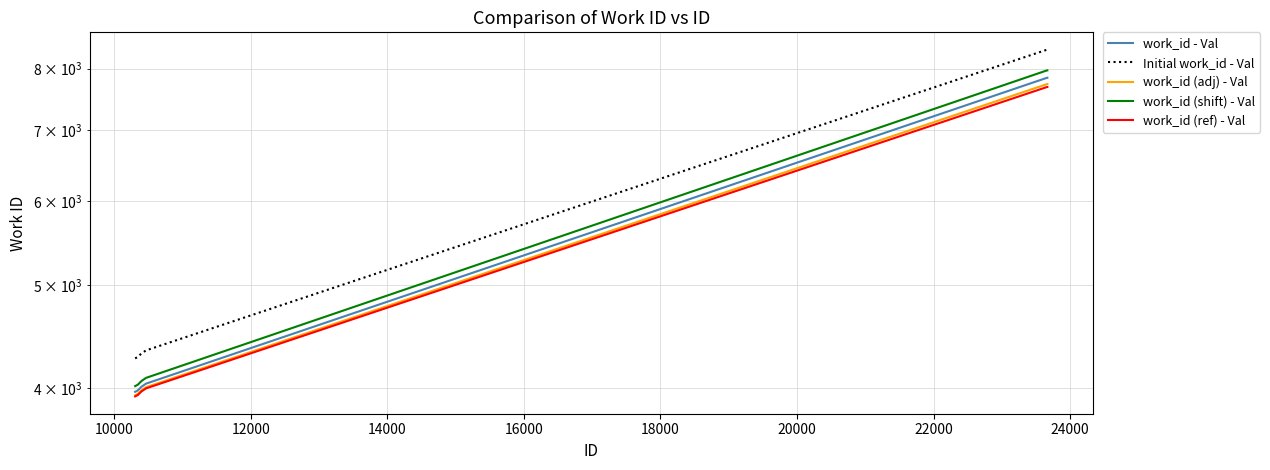

How many lines are shown in the chart?

5